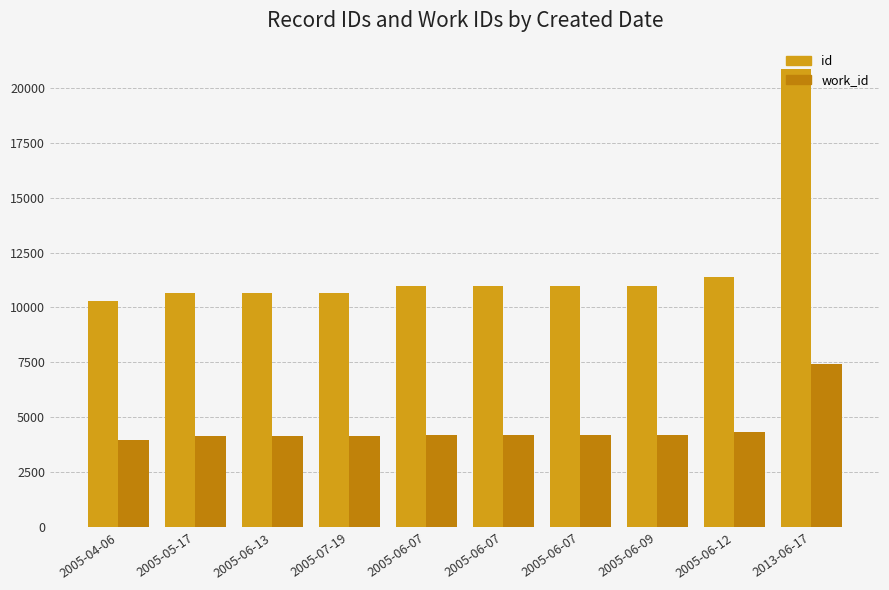

What is the label of the 6th bar from the left?

2005-06-07